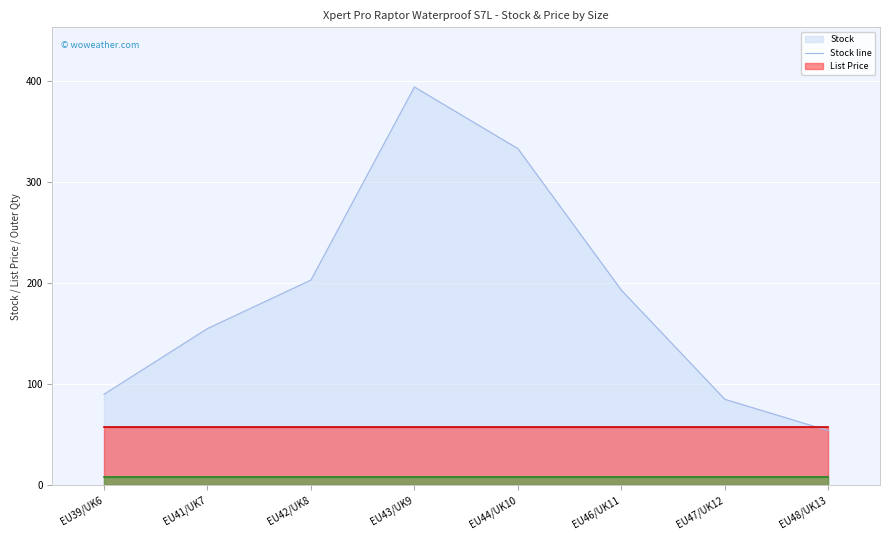

Which series has the largest range (max minus min)?

Stock line